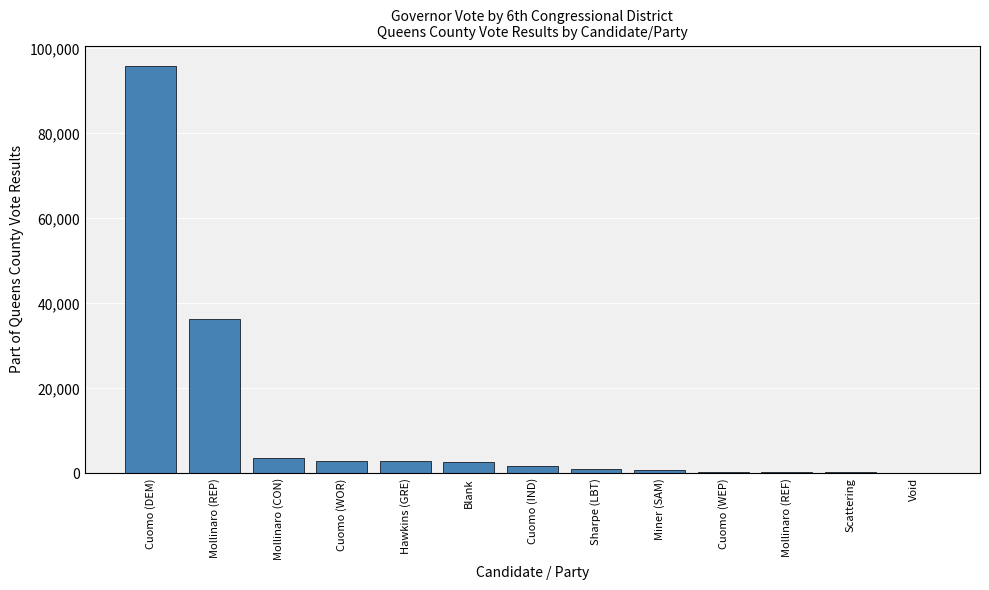

What is the sum of the values at Cuomo (DEM) and Cuomo (WOR)?

98744